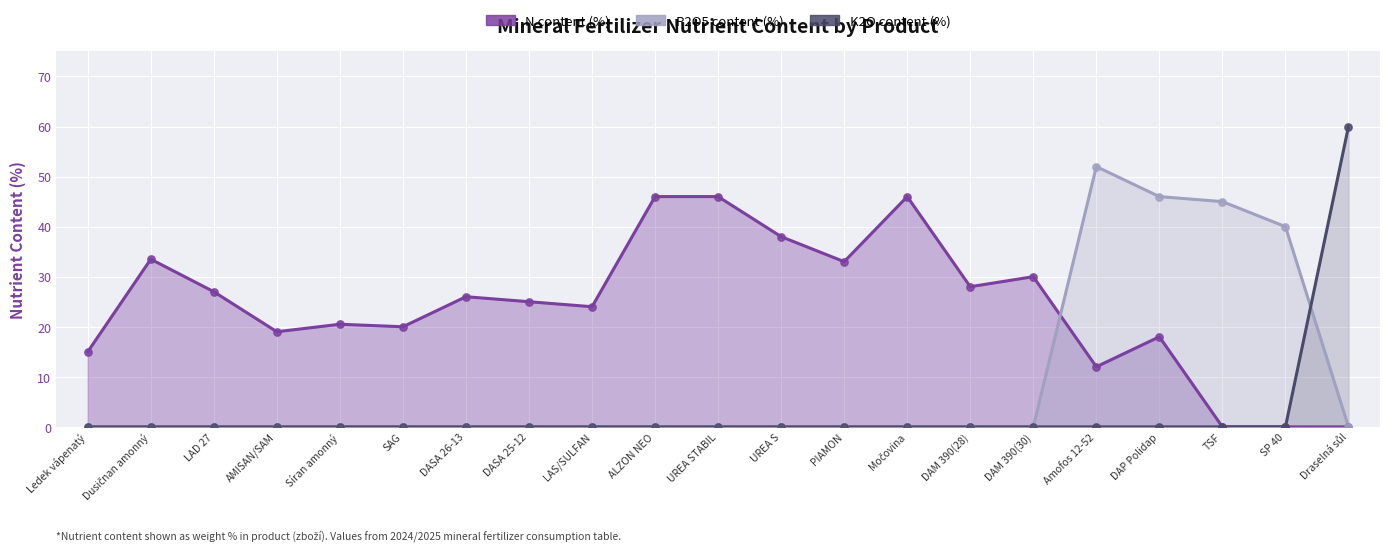

Which series has the largest total across all categories?

N content (%)